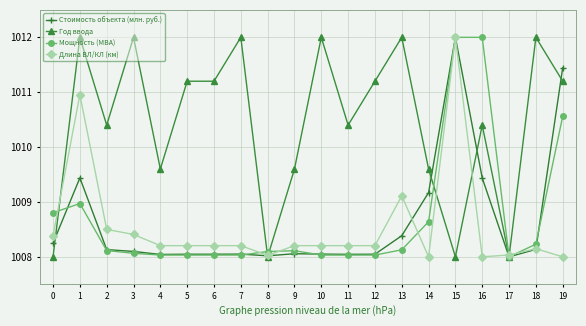

What are all the series names shown in the legend?

Стоимость объекта (млн. руб.), Год ввода, Мощность (МВА), Длина ВЛ/КЛ (км)